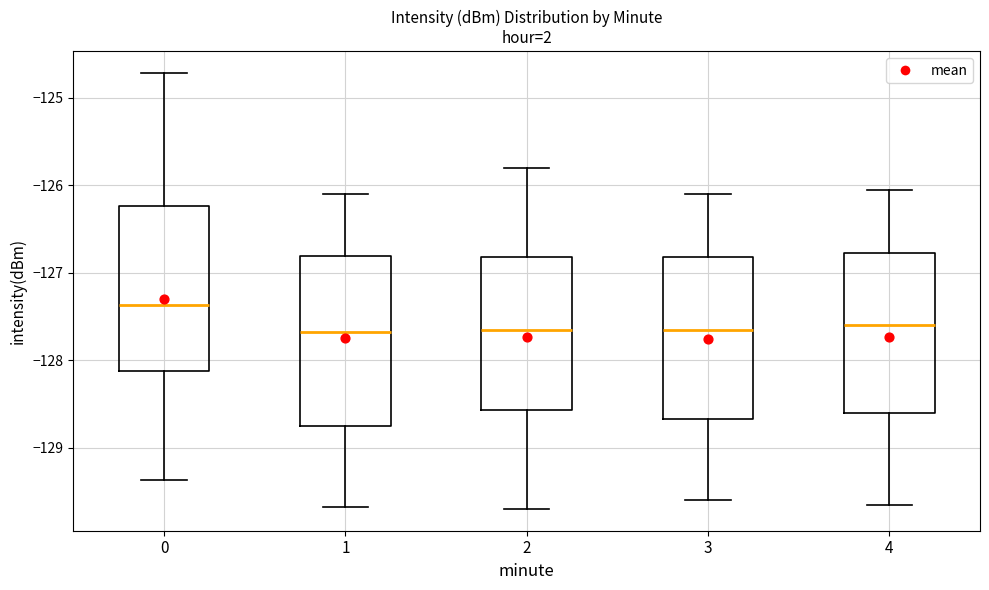

Where is the lower edge of the box at x = 0 on the y-axis? The values are not printed on the chart, so give them approximately, as read against the axis.

-128.1